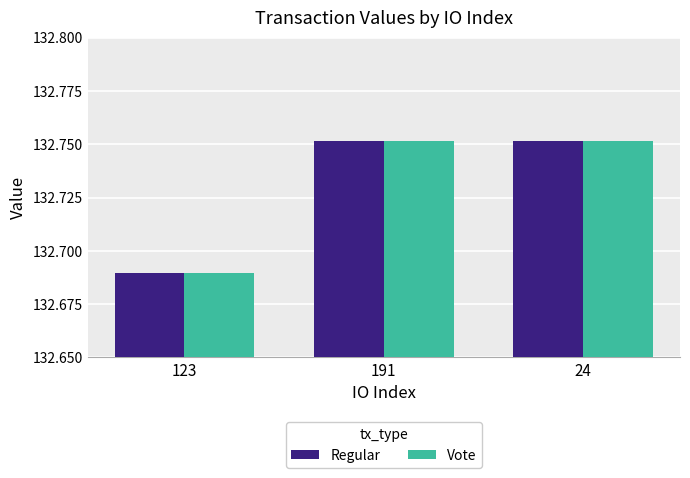

At how many categories does at least one series exceed 132?

3